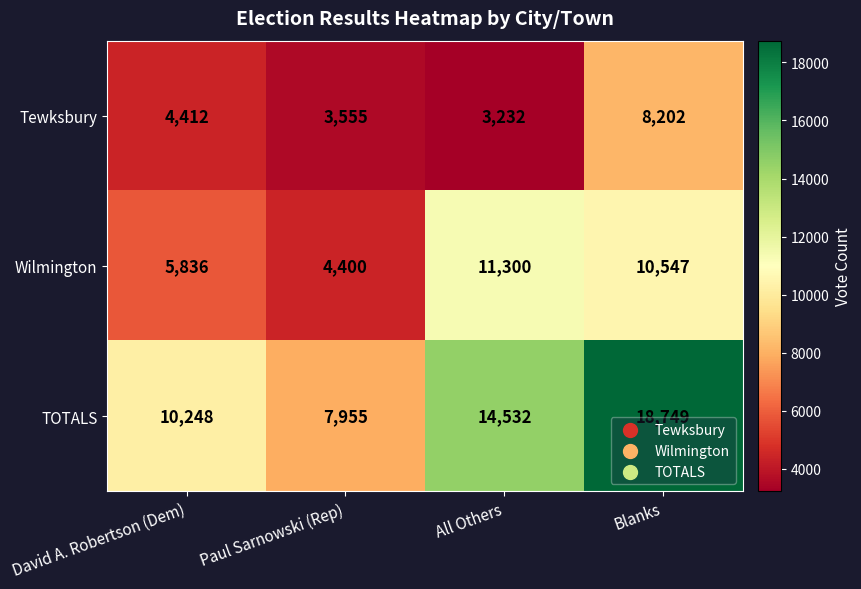

How many data points in Wilmington are less than 10547?

2